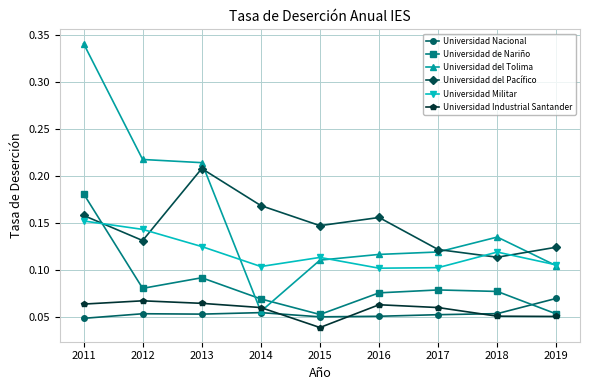

Which label corresponds to the largest value in the chart?

2011